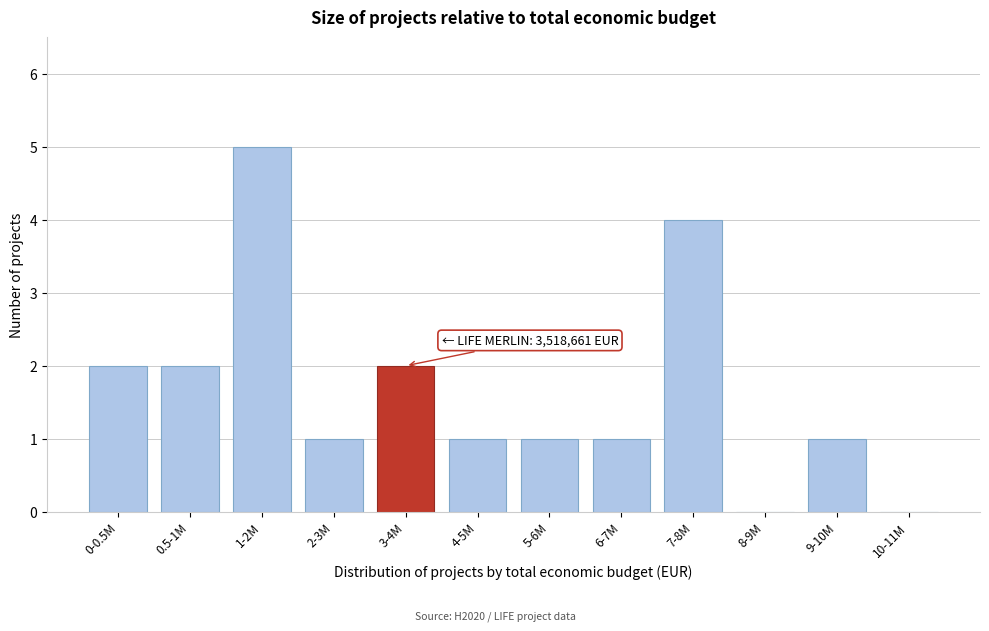

Reading left to right, transcribe all the data shown in this chart.

0-0.5M=2	0.5-1M=2	1-2M=5	2-3M=1	3-4M=2	4-5M=1	5-6M=1	6-7M=1	7-8M=4	8-9M=0	9-10M=1	10-11M=0